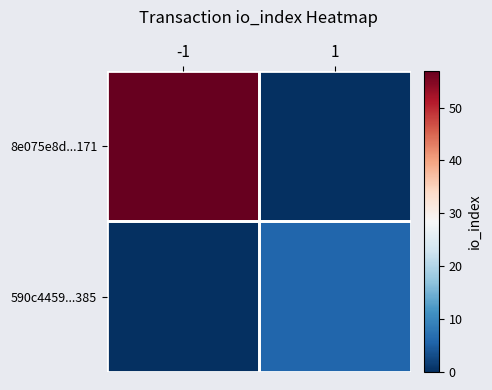

Which series has the largest range (max minus min)?

8e075e8d...171